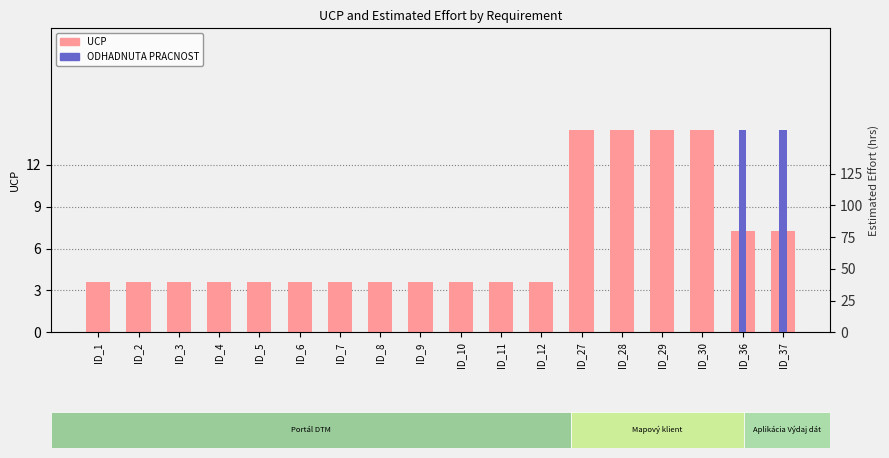

Reading left to right, transcribe all the data shown in this chart.

UCP: ID_1=3.6	ID_2=3.6	ID_3=3.6	ID_4=3.6	ID_5=3.6	ID_6=3.6	ID_7=3.6	ID_8=3.6	ID_9=3.6	ID_10=3.6	ID_11=3.6	ID_12=3.6	ID_27=14.5	ID_28=14.5	ID_29=14.5	ID_30=14.5	ID_36=7.2	ID_37=7.2
ODHADNUTA PRACNOST: ID_1=0.0	ID_2=0.0	ID_3=0.0	ID_4=0.0	ID_5=0.0	ID_6=0.0	ID_7=0.0	ID_8=0.0	ID_9=0.0	ID_10=0.0	ID_11=0.0	ID_12=0.0	ID_27=0.0	ID_28=0.0	ID_29=0.0	ID_30=0.0	ID_36=159.5	ID_37=159.5